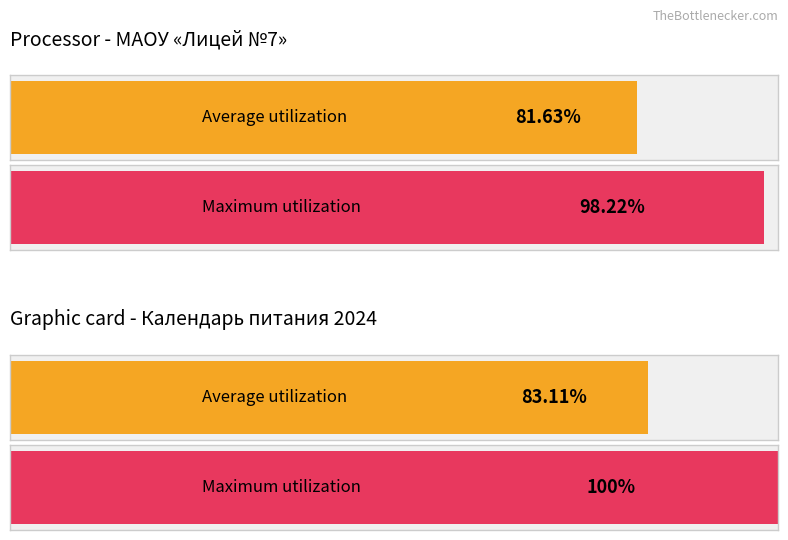

Does the chart contain any negative values?

No